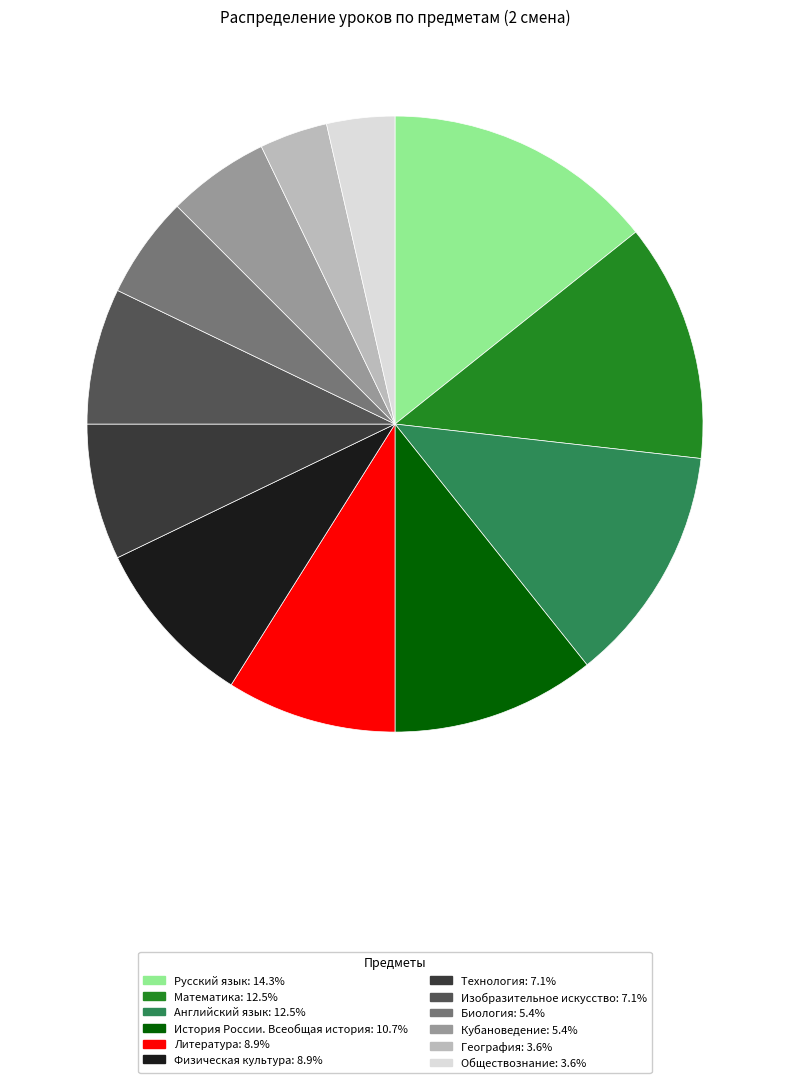

What is the ratio of the value at История России. Всеобщая история to the value at Изобразительное искусство?

1.5